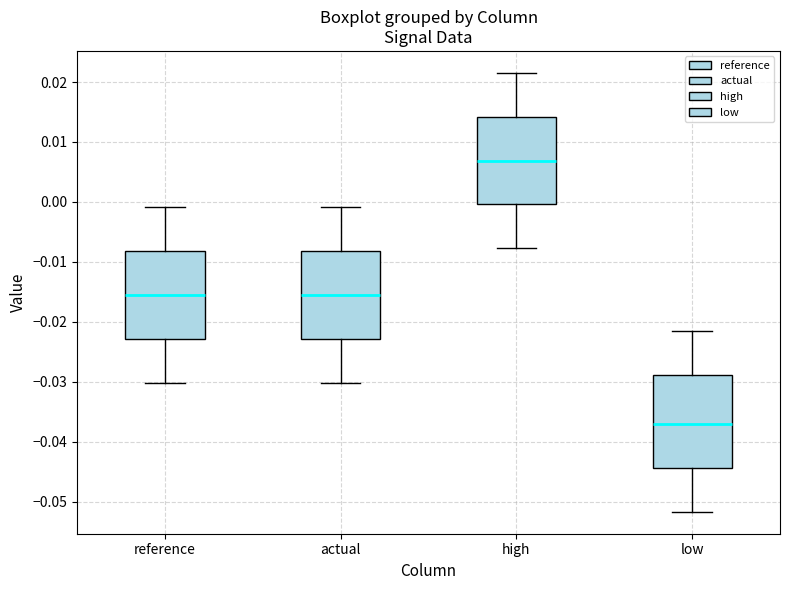

Where does the lower whisker of the box for actual end on the y-axis? The values are not printed on the chart, so give them approximately, as read against the axis.

-0.030